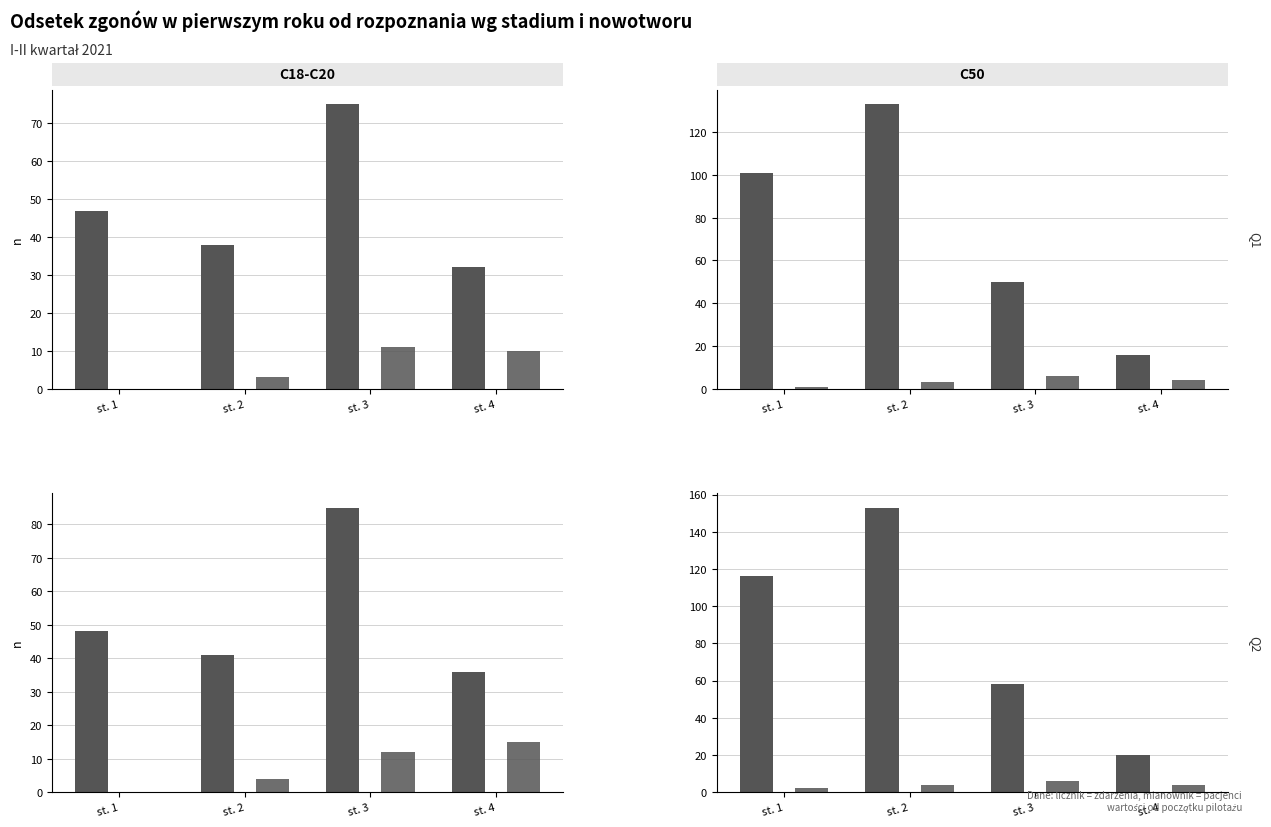

How many bars are there in each group?

2